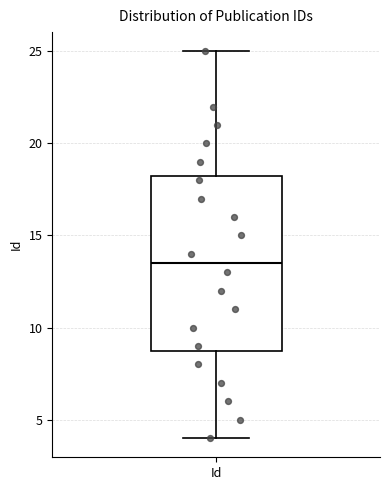

Read this box plot against the y-axis: the position of the median line, the range covered by the box, and the ends of both whiskers. The values are not printed on the chart, so give them approximately, as read against the axis.

median 13.5, box 9.0 to 18.5, whiskers 4.0 to 25.0